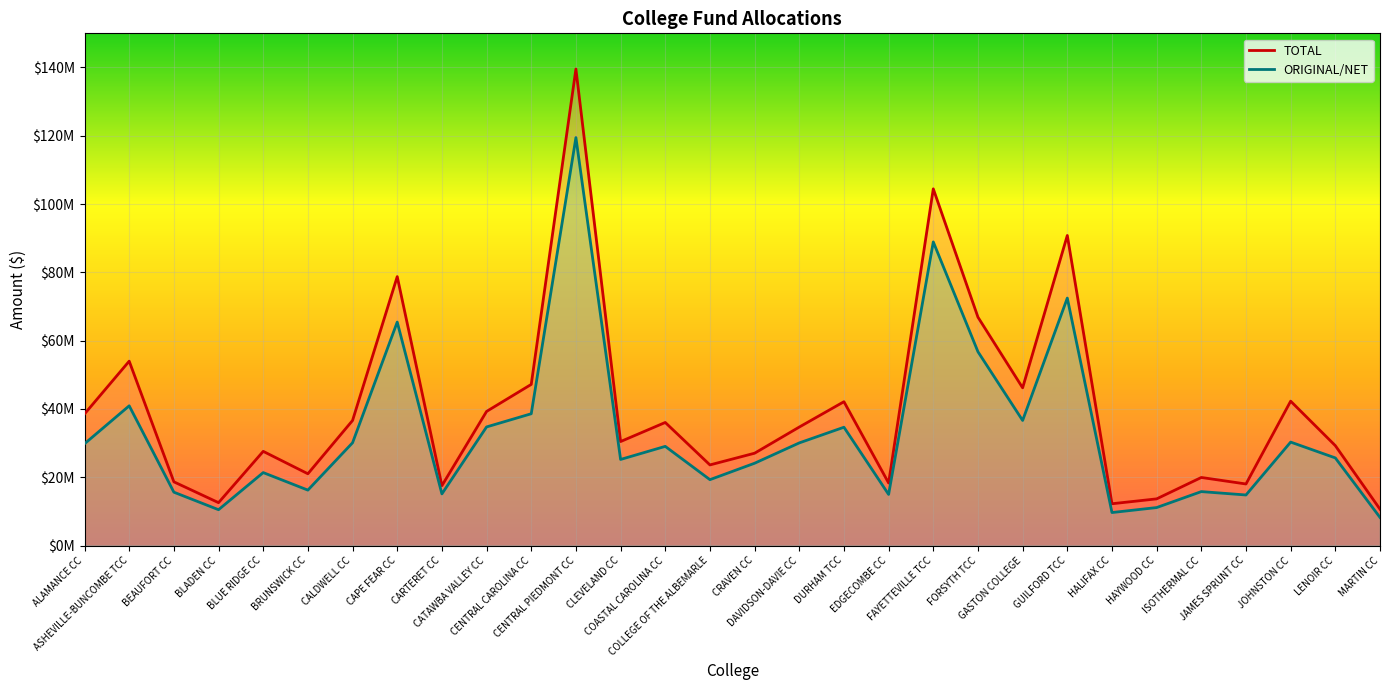

What is the label of the 29th point from the left?

LENOIR CC